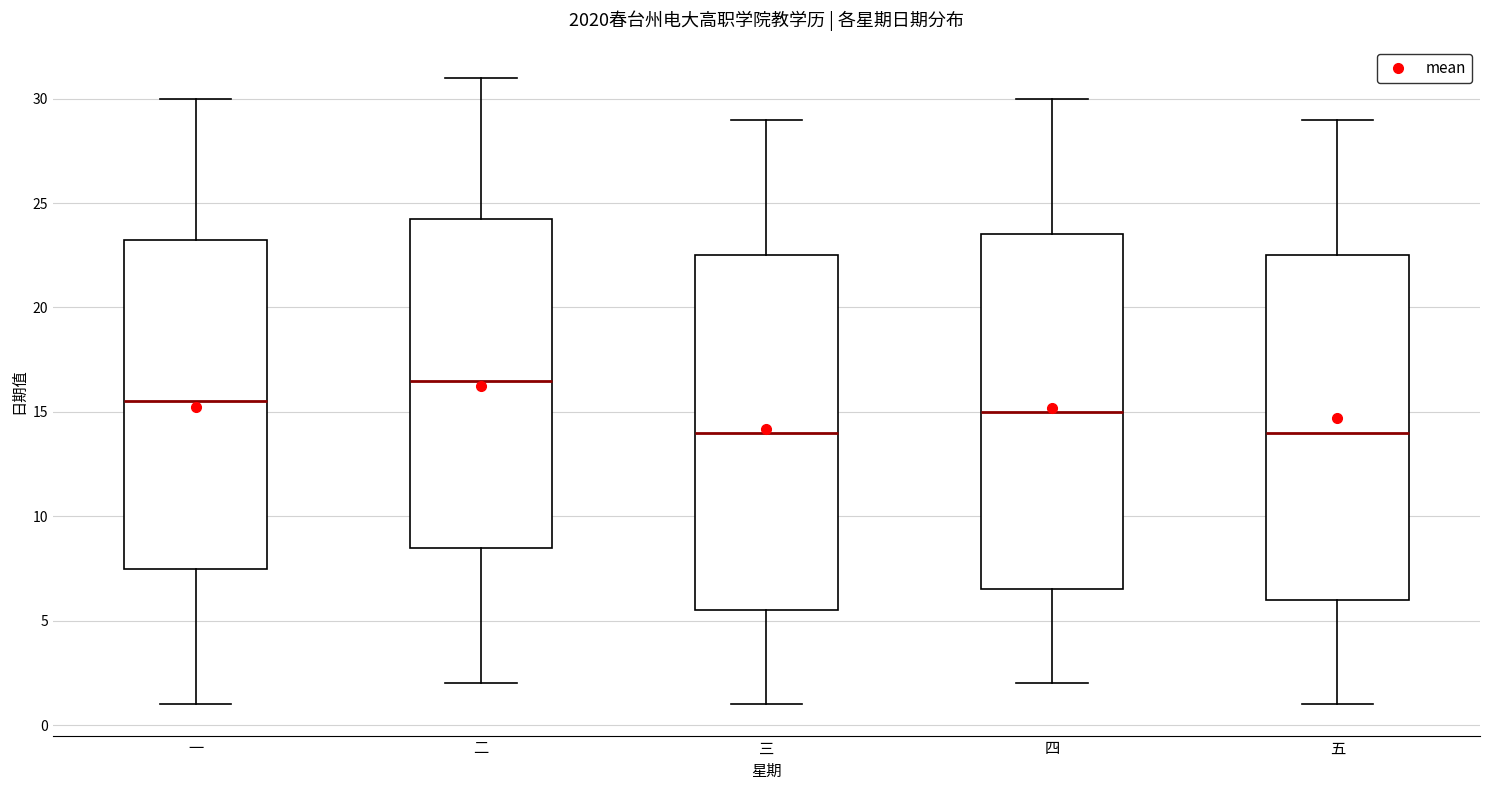

Reading left to right, transcribe this box plot: for each box, give where its median line is, the range the box spans, and where its two whiskers end, as read against the y-axis. The values are not printed on the chart, so give them approximately, as read against the axis.

一: median 15.5, box 7.5 to 23.5, whiskers 1.0 to 30.0
二: median 16.5, box 8.5 to 24.5, whiskers 2.0 to 31.0
三: median 14.0, box 5.5 to 22.5, whiskers 1.0 to 29.0
四: median 15.0, box 6.5 to 23.5, whiskers 2.0 to 30.0
五: median 14.0, box 6.0 to 22.5, whiskers 1.0 to 29.0